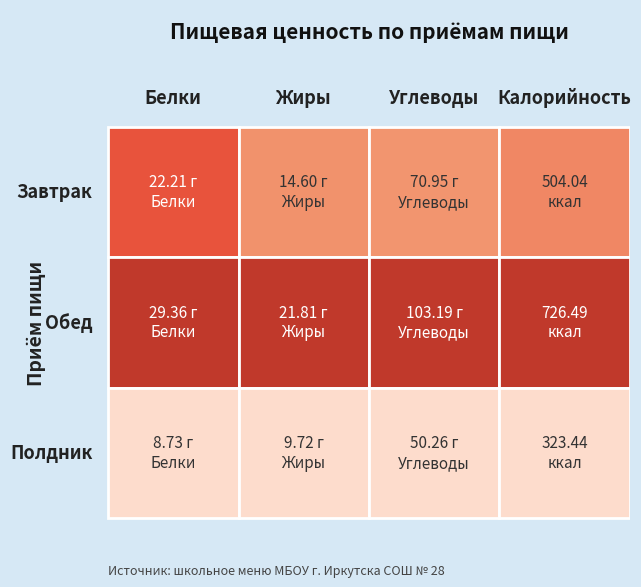

Where is Обед nearest to the value 374?

2